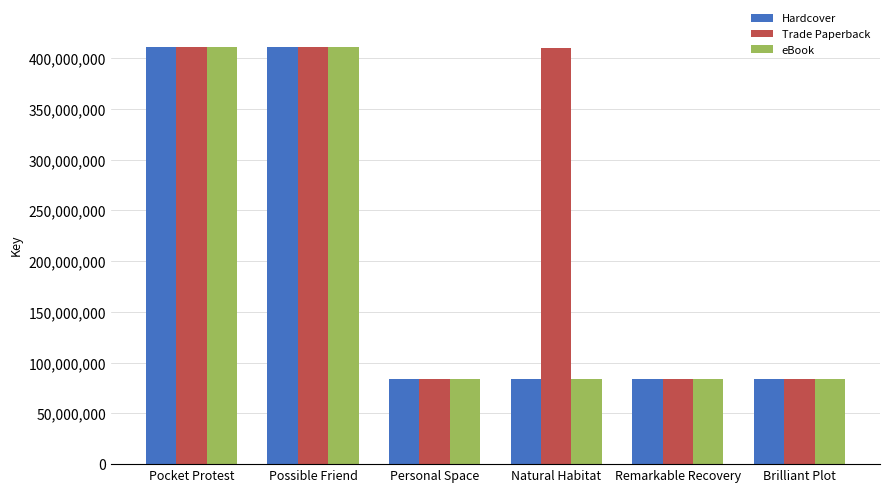

What are all the series names shown in the legend?

Hardcover, Trade Paperback, eBook